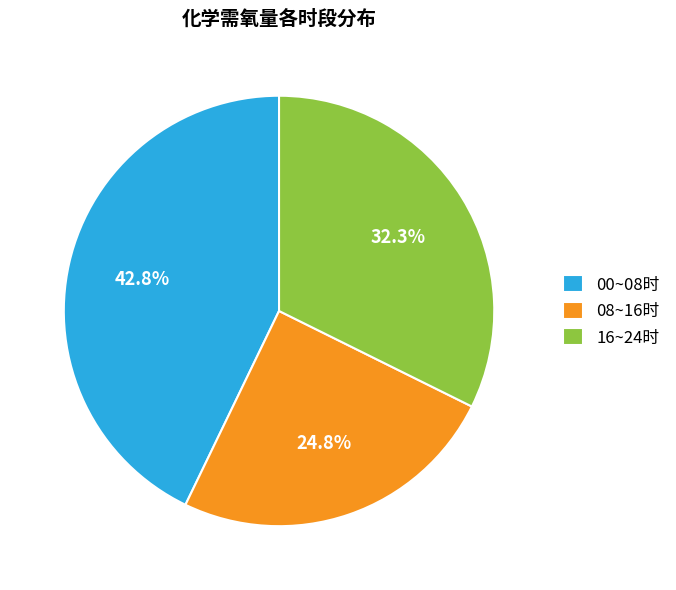

Between 16~24时 and 00~08时, which is larger?

00~08时